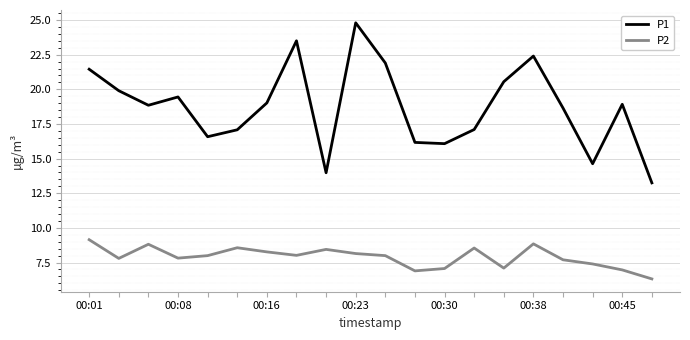

Rank the series by their maximum value, from highest to lowest.

P1, P2